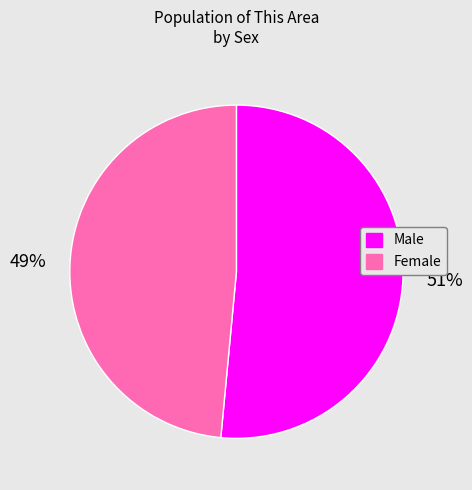

Does Female account for over 50% of the chart?

No